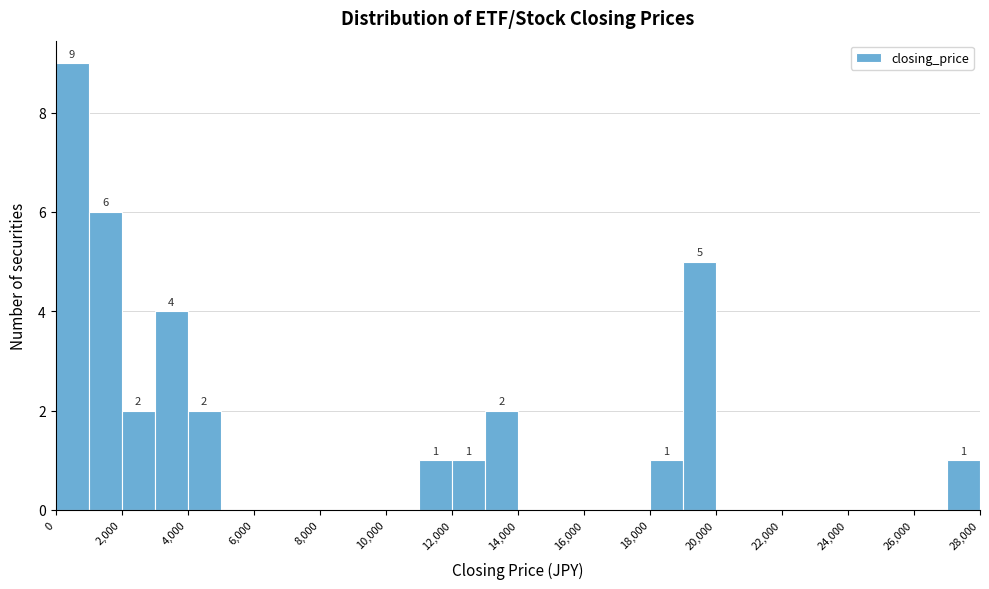

Which range on the x-axis has the tallest bar?

0 to 1000